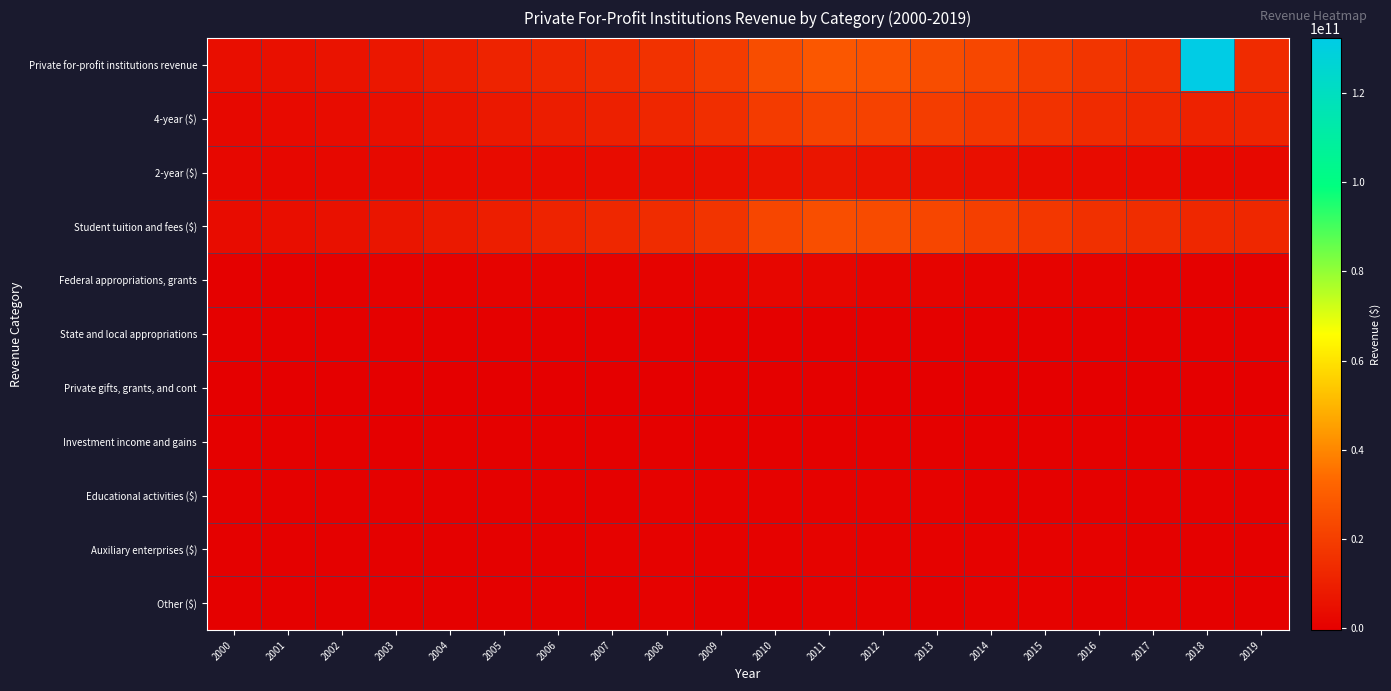

What is the greatest value displayed?

132337296000